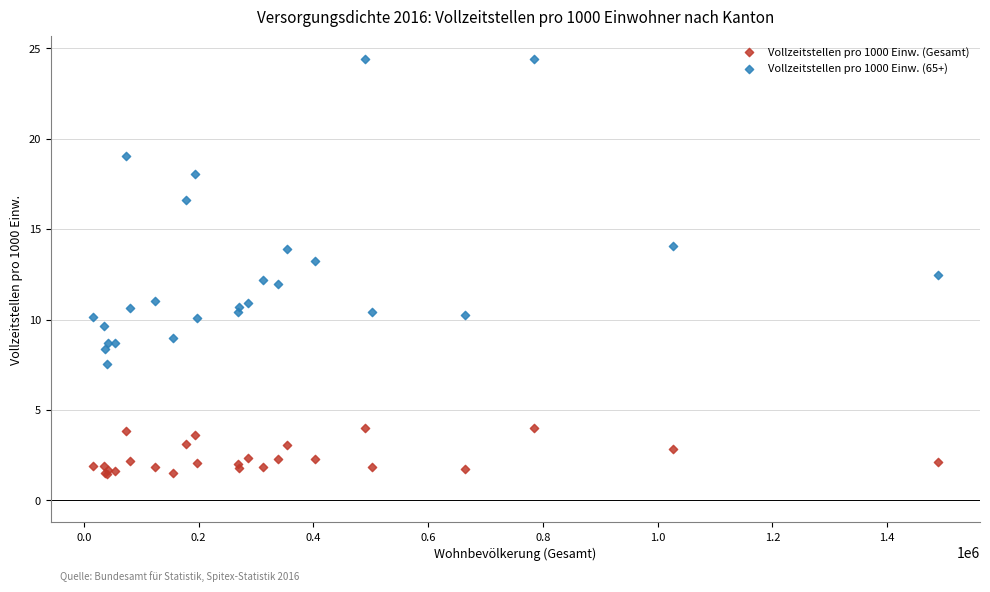

Which series has the largest Y range (max minus min)?

Vollzeitstellen pro 1000 Einw. (65+)